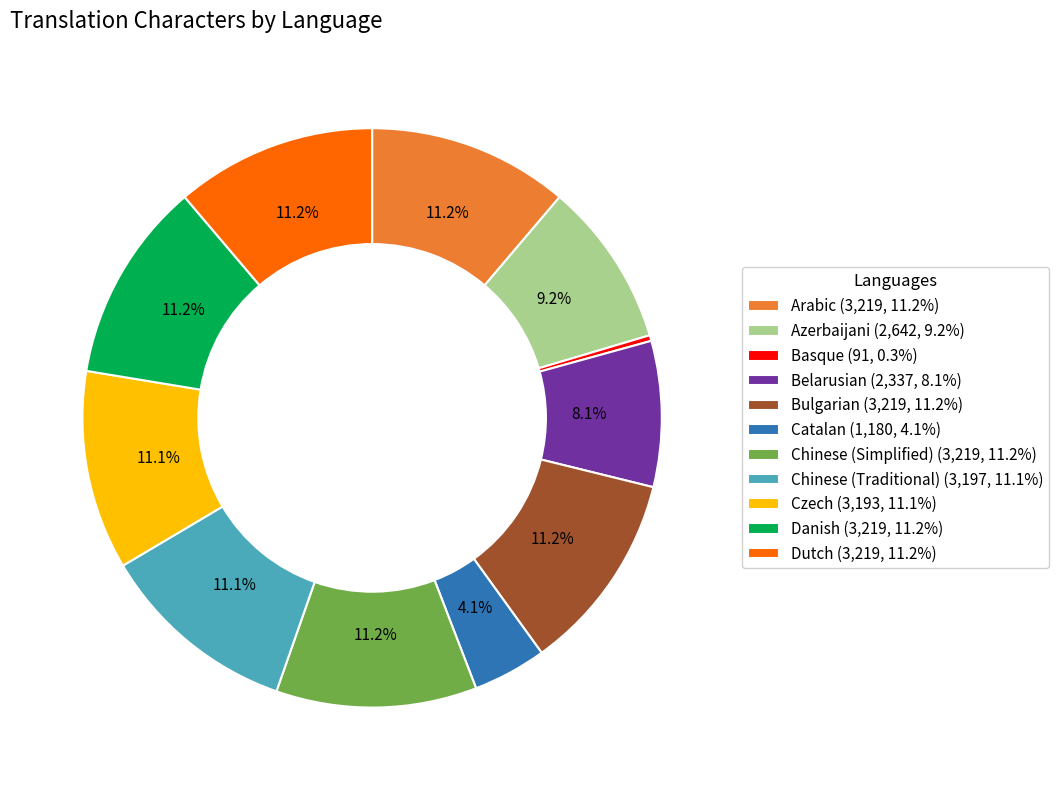

To the nearest percent, what is the difference between the largest and smallest slice percentages?

11%